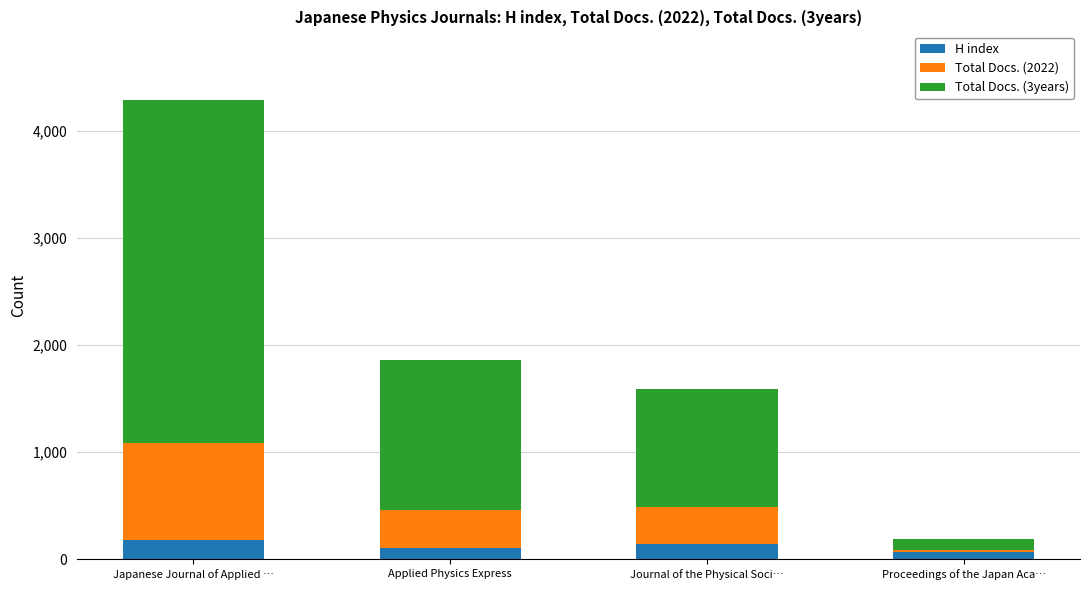

What is the sum of all H index values?

498